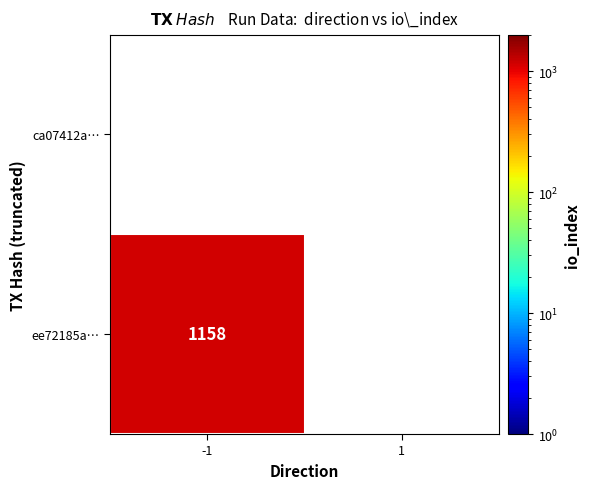

The ee72185a… series shows 1862 at -1. True or false?

False